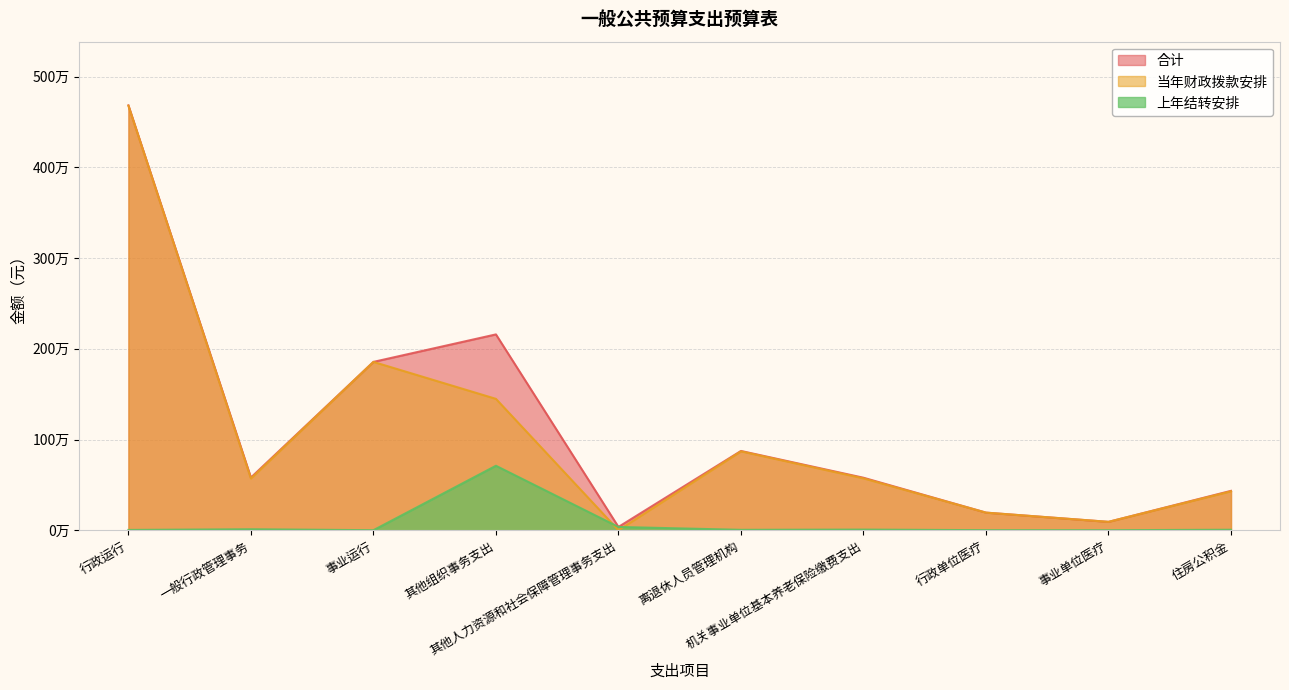

Rank the series at 行政单位医疗 from lowest to highest value.

上年结转安排, 当年财政拨款安排, 合计